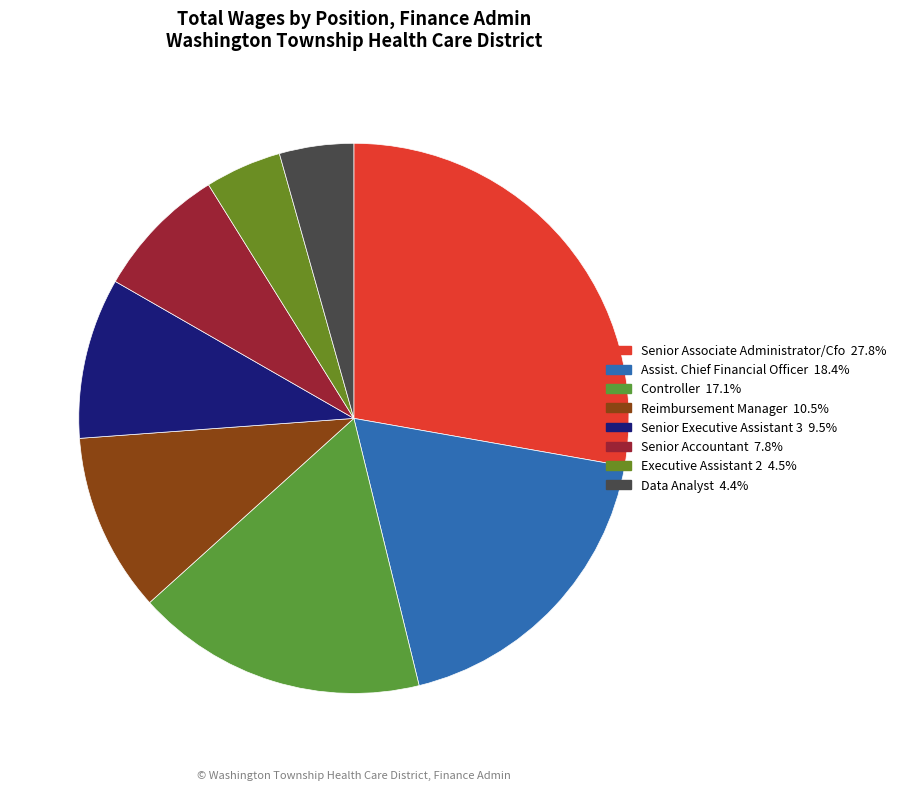

Is it true that Data Analyst is 1% of the pie?

False